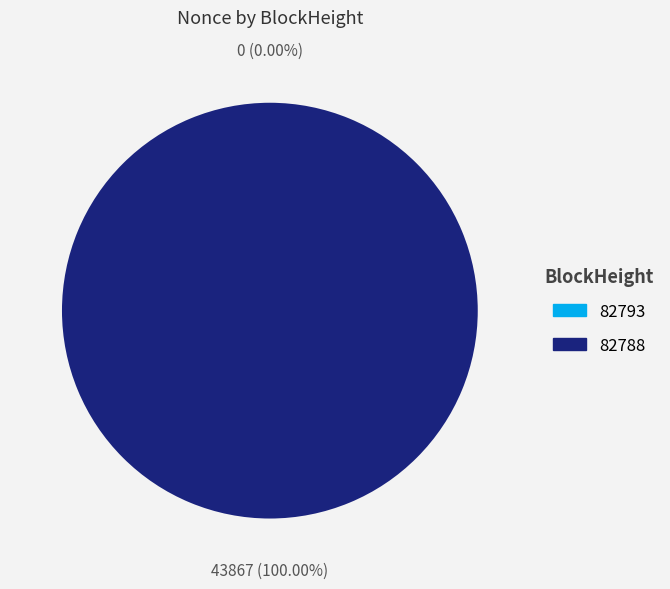

The 82793 slice represents 1% of the pie. True or false?

False